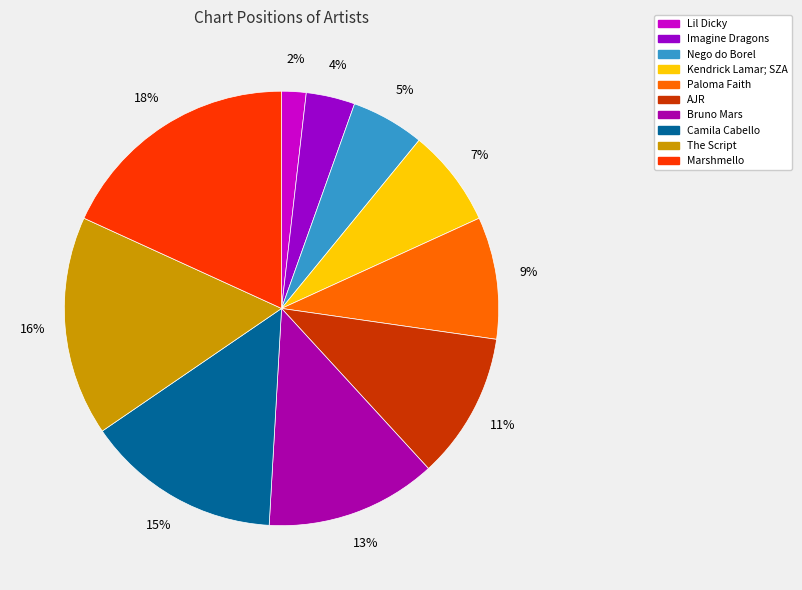

How many slices are in this pie chart?

10